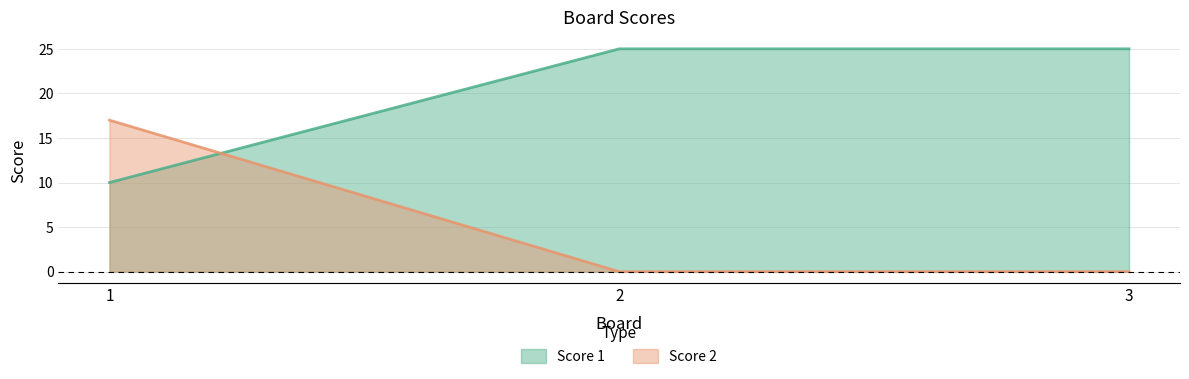

Reading left to right, extract all data points from this chart.

Score 1: 1=10	2=25	3=25
Score 2: 1=17	2=0	3=0